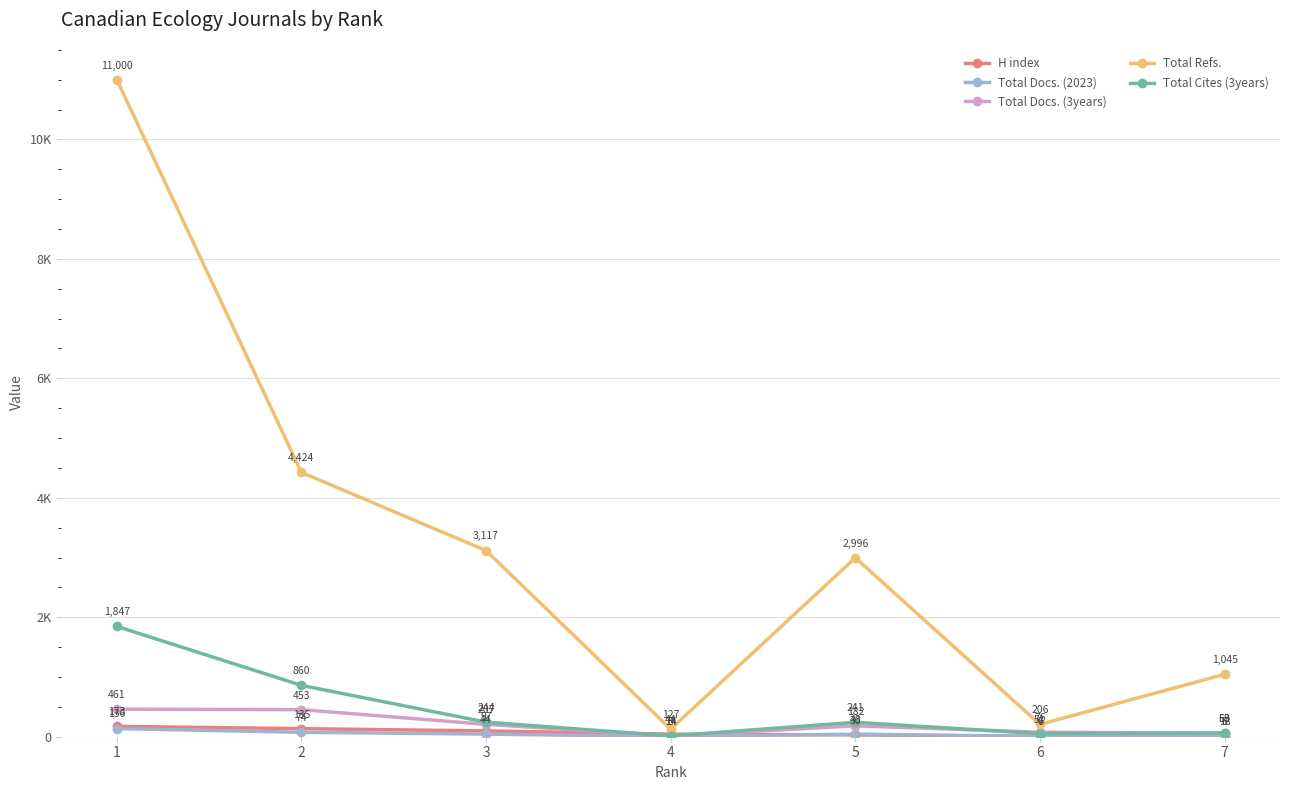

Is the value of Total Cites (3years) at 1 greater than the value of H index at 6?

Yes